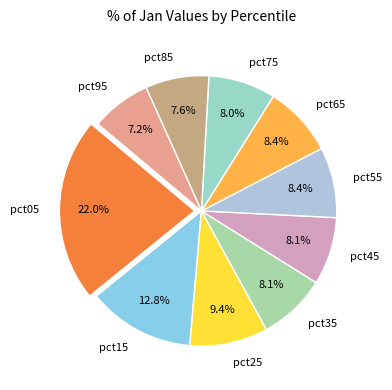

How many slices are in this pie chart?

10